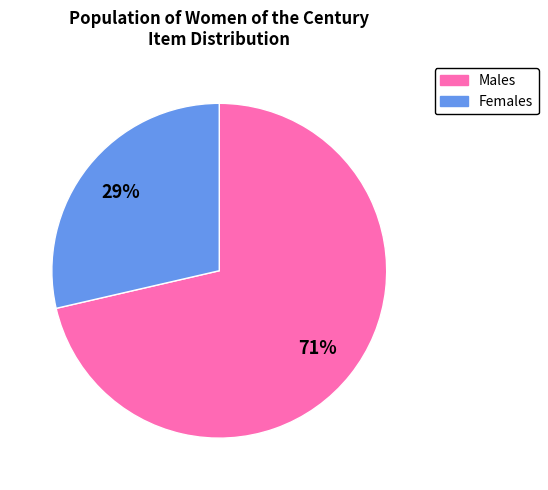

To the nearest percent, what is the average slice percentage?

50%